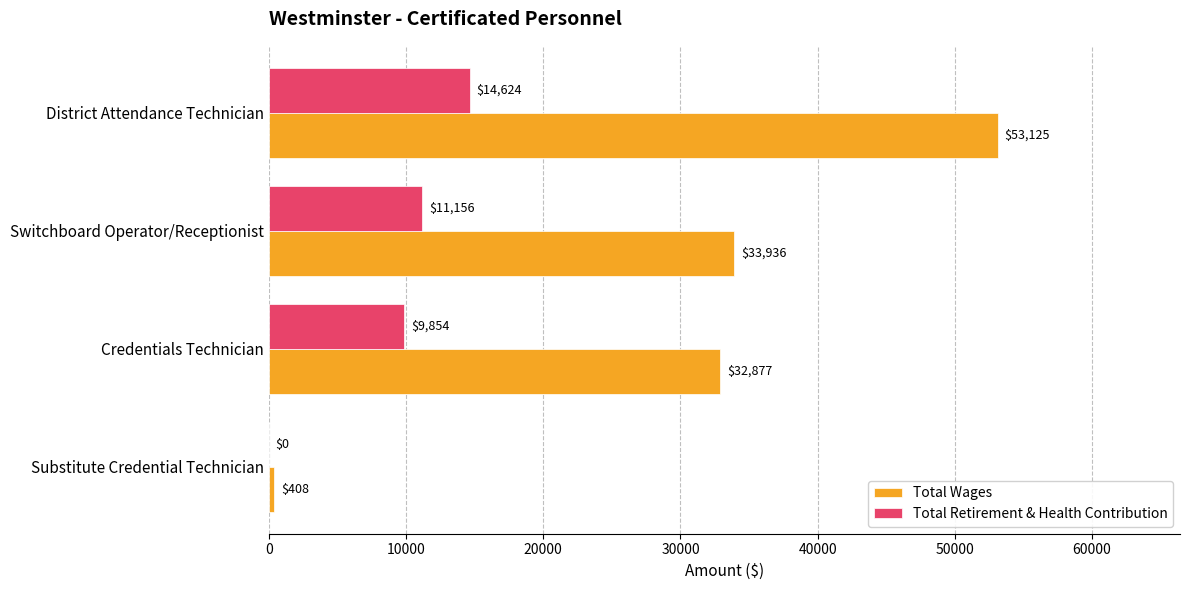

What is the sum of all Total Retirement & Health Contribution values?

35634